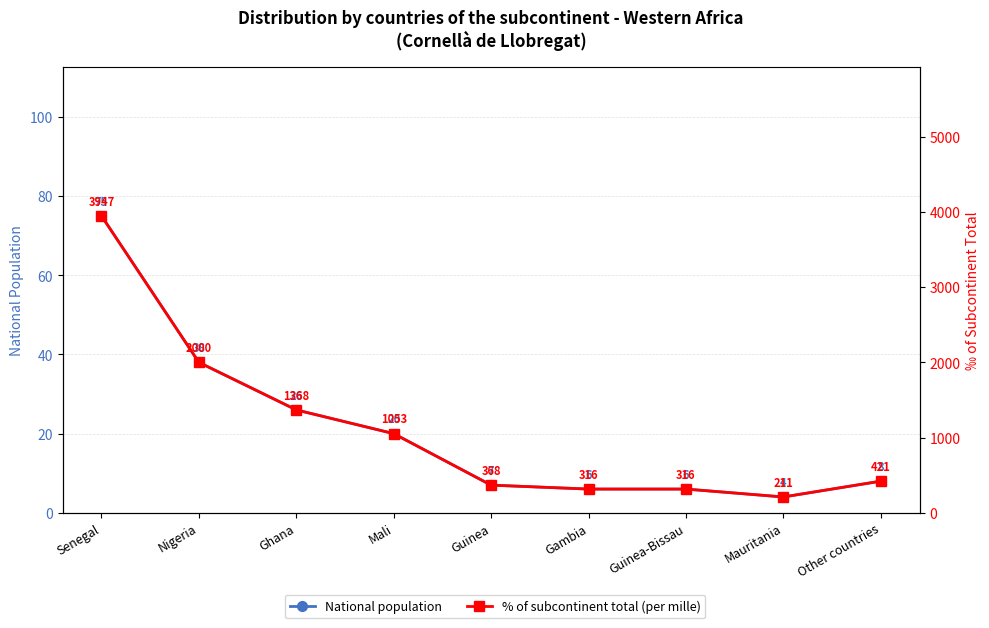

Which has a higher value, Nigeria or Mali?

Nigeria